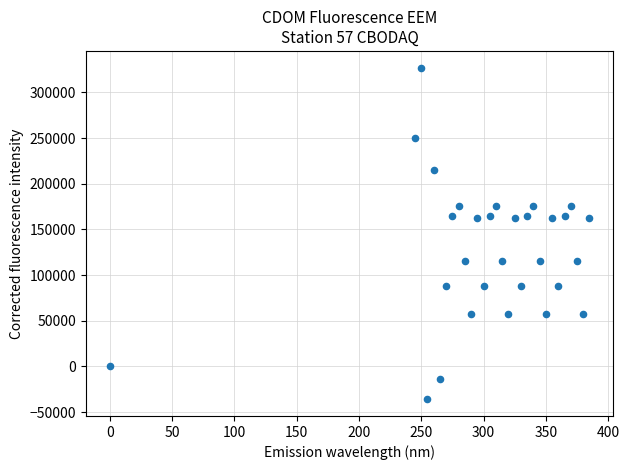

What is the range of X values (max minus min)?

385.0